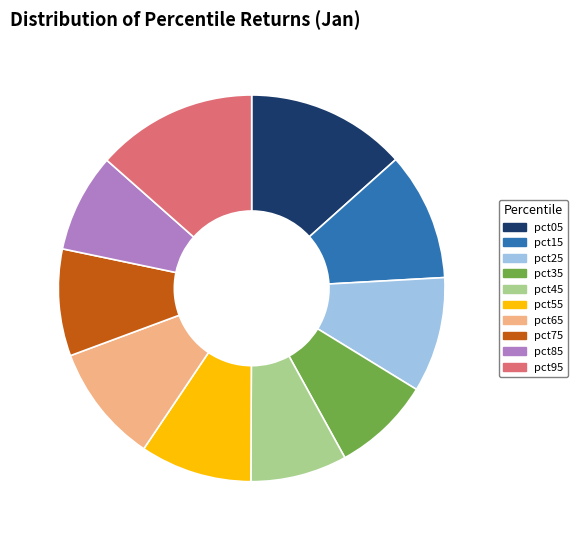

True or false: pct15 accounts for 11% of the total.

True